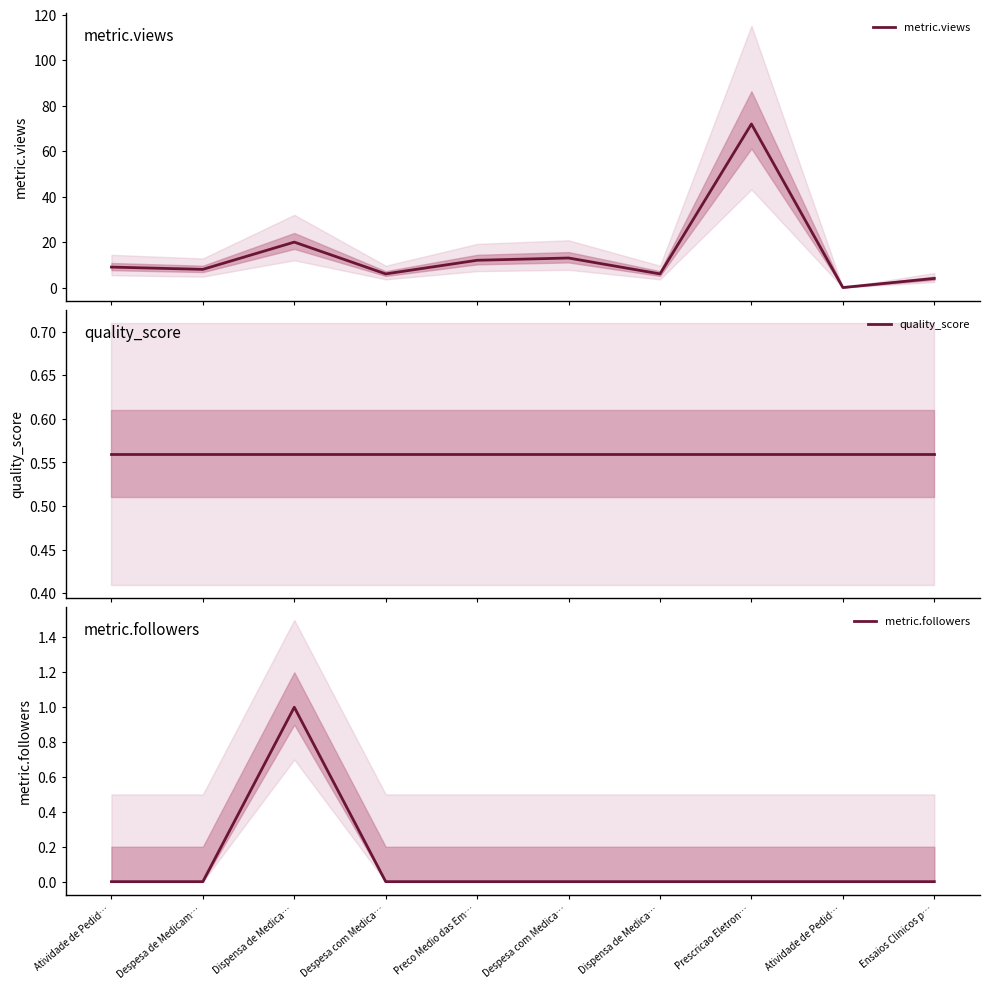

What is the label of the 5th point from the right?

Despesa com Medica…